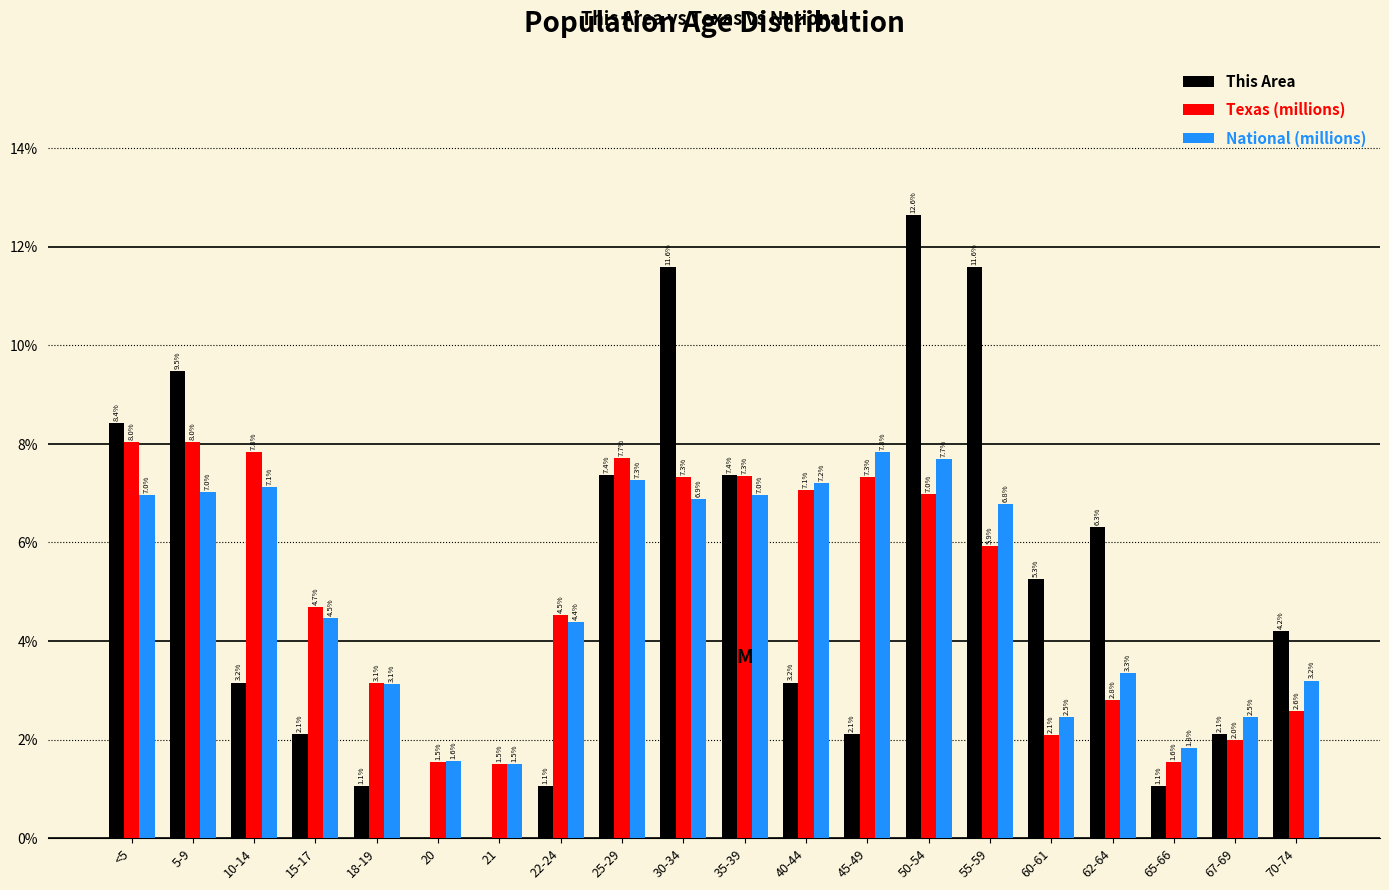

Reading right to left, list all the values displayed in this chart.

This Area: 70-74=4.2	67-69=2.1	65-66=1.1	62-64=6.3	60-61=5.3	55-59=11.6	50-54=12.6	45-49=2.1	40-44=3.2	35-39=7.4	30-34=11.6	25-29=7.4	22-24=1.1	21=0.0	20=0.0	18-19=1.1	15-17=2.1	10-14=3.2	5-9=9.5	<5=8.4
Texas (millions): 70-74=2.6	67-69=2.0	65-66=1.6	62-64=2.8	60-61=2.1	55-59=5.9	50-54=7.0	45-49=7.3	40-44=7.1	35-39=7.3	30-34=7.3	25-29=7.7	22-24=4.5	21=1.5	20=1.5	18-19=3.1	15-17=4.7	10-14=7.8	5-9=8.0	<5=8.0
National (millions): 70-74=3.2	67-69=2.5	65-66=1.8	62-64=3.3	60-61=2.5	55-59=6.8	50-54=7.7	45-49=7.8	40-44=7.2	35-39=7.0	30-34=6.9	25-29=7.3	22-24=4.4	21=1.5	20=1.6	18-19=3.1	15-17=4.5	10-14=7.1	5-9=7.0	<5=7.0